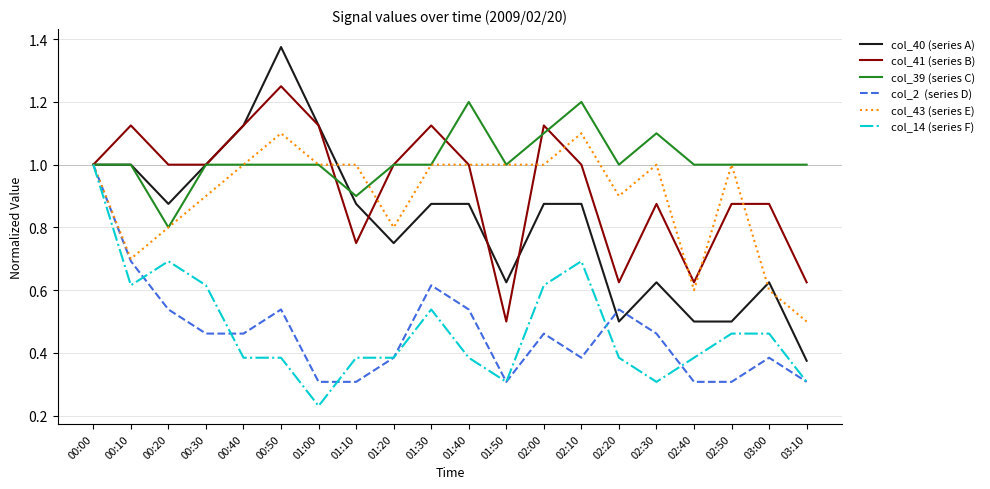

At which category does the chart reach its peak across all series?

00:50